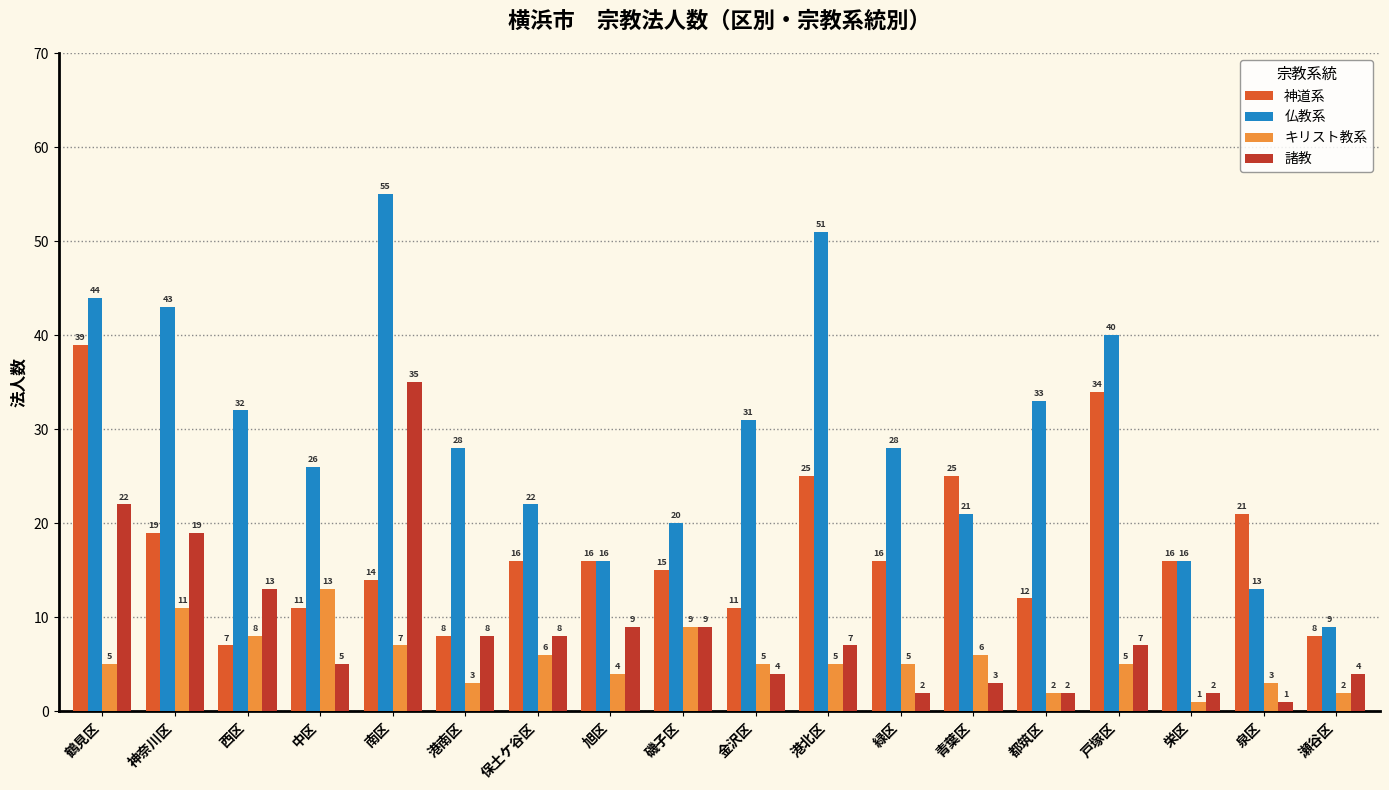

Read the 諸教 value at 中区.

5